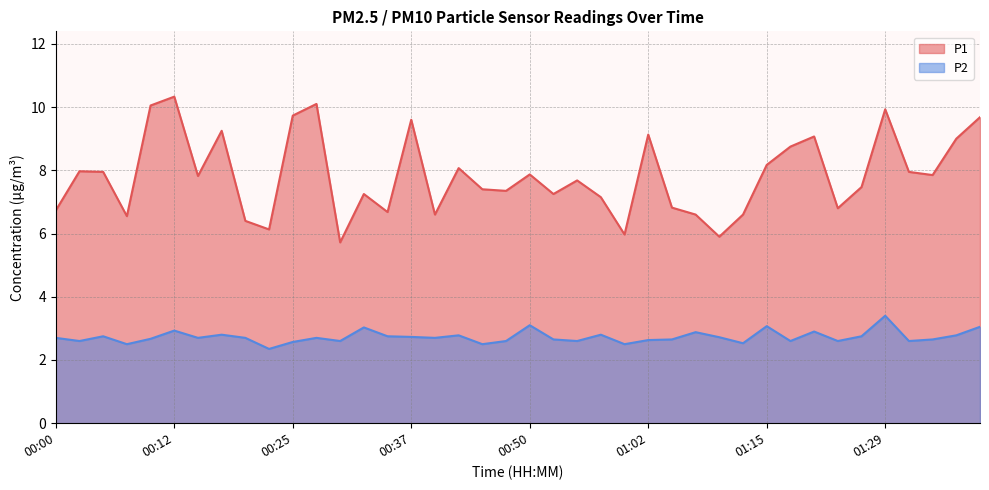

Rank the categories by P1 value from highest to lowest.

00:12, 00:27, 00:10, 01:29, 00:25, 01:39, 00:37, 00:17, 01:02, 01:20, 01:36, 01:17, 01:15, 00:42, 00:02, 00:05, 01:31, 00:50, 01:34, 00:15, 00:55, 01:26, 00:45, 00:47, 00:32, 00:52, 00:57, 01:05, 01:22, 00:00, 00:35, 00:40, 01:07, 01:12, 00:07, 00:20, 00:22, 01:00, 01:10, 00:30